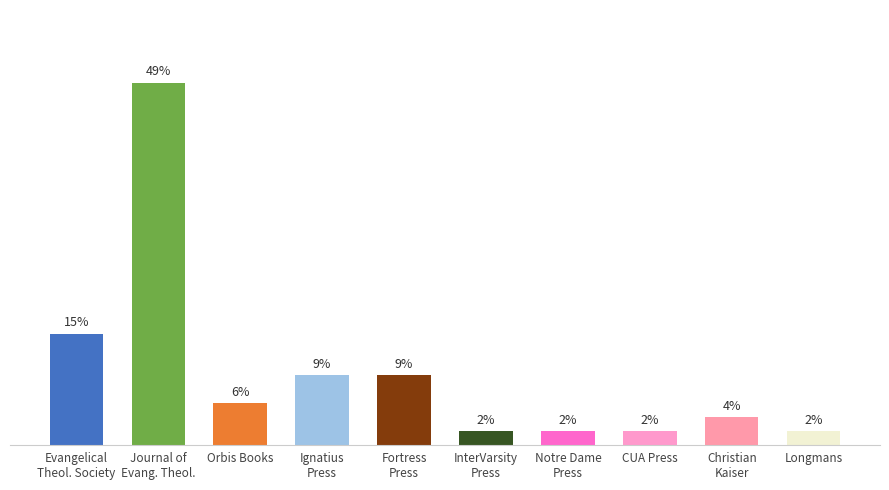

Does the chart contain any negative values?

No